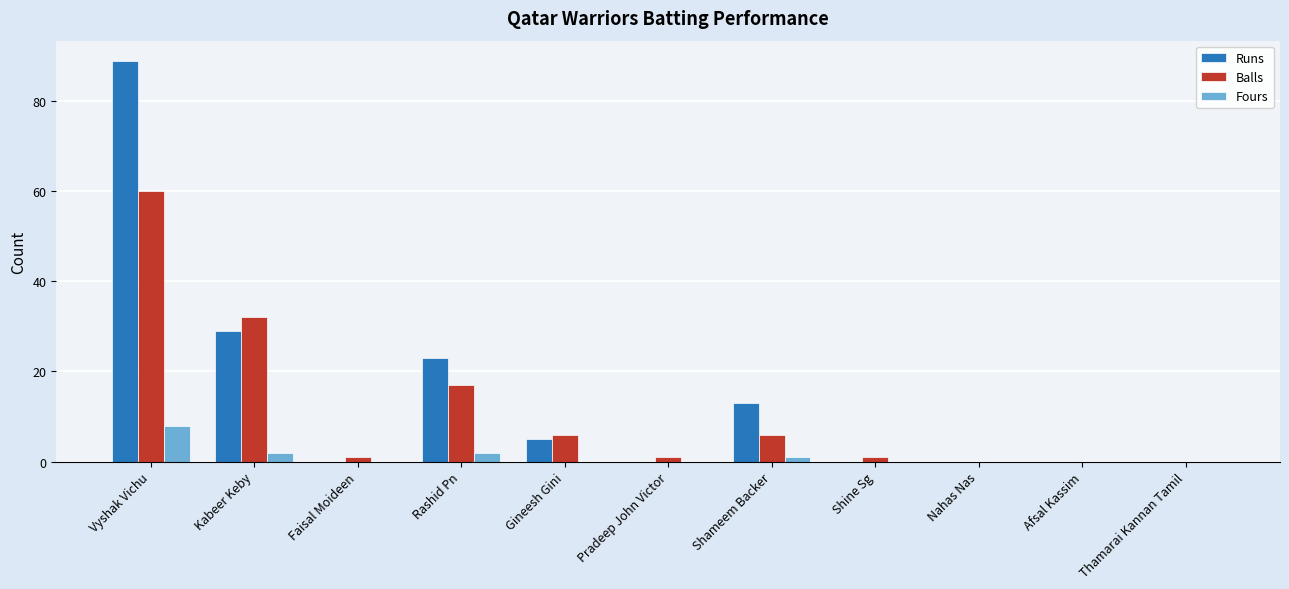

How many distinct data groups are displayed?

3